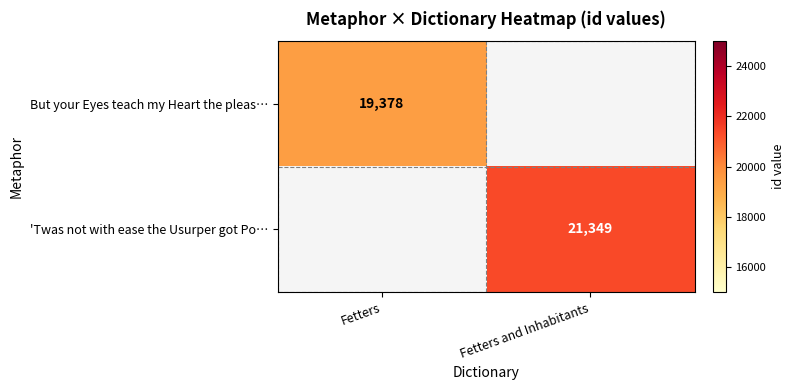

Is the value of But your Eyes teach my Heart the pleas… at Fetters greater than the value of 'Twas not with ease the Usurper got Po… at Fetters and Inhabitants?

No